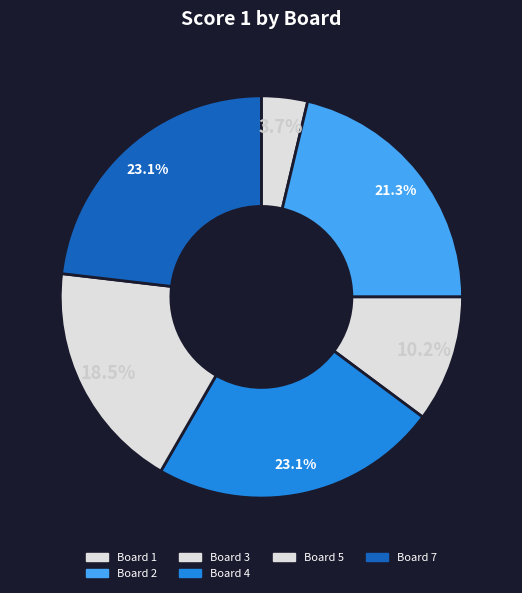

Count the number of slices in the pie.

6